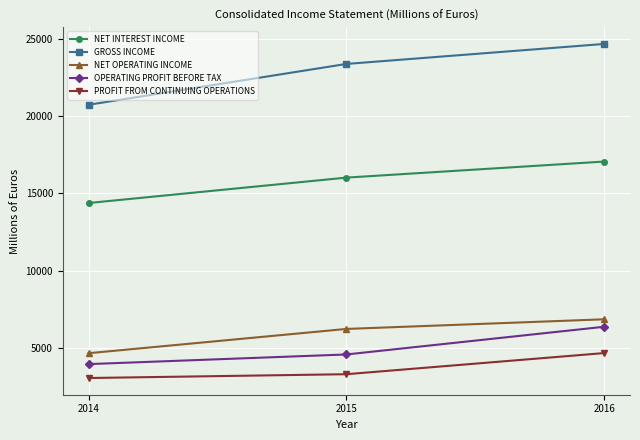

What is the average value of the GROSS INCOME series?

22913